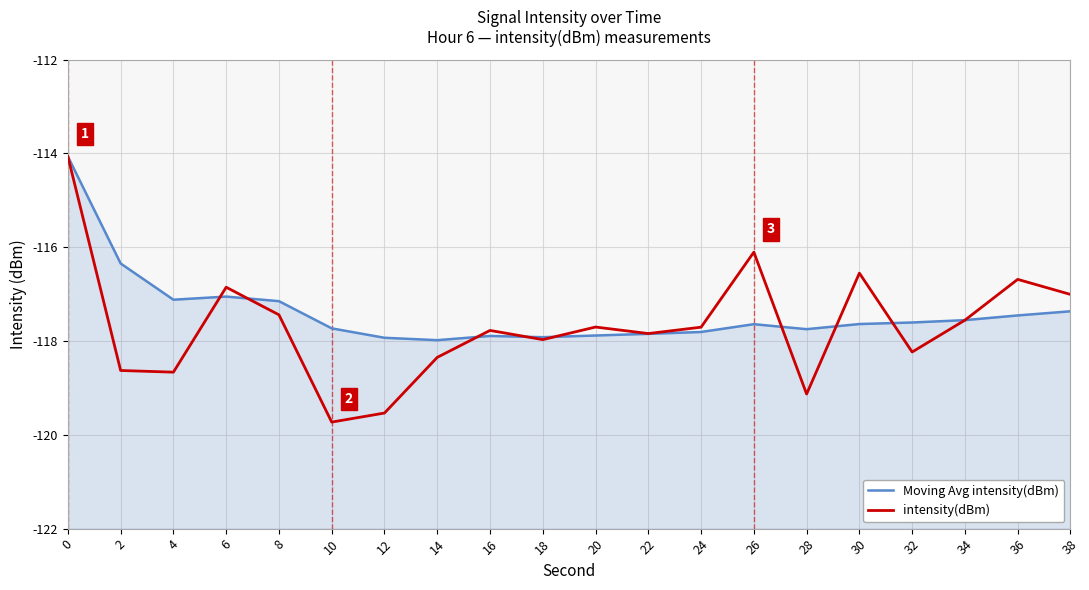

What value does the intensity(dBm) series have at 36?

-116.7